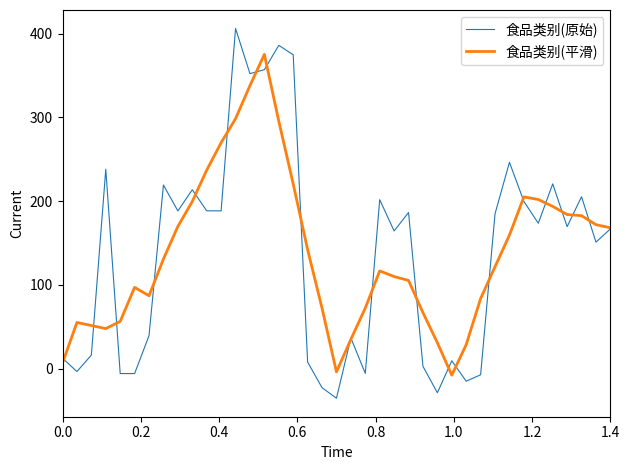

What is the sum of all 食品类别(原始) values?

5376.4